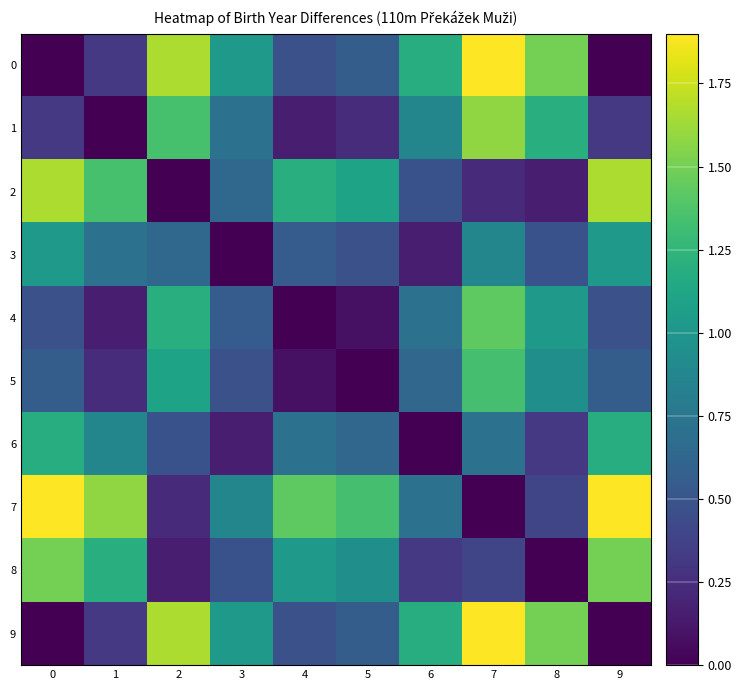

Reading left to right, list all the values displayed in this chart.

0: 0=0.0	1=0.3	2=1.7	3=1.0	4=0.5	5=0.6	6=1.2	7=1.9	8=1.5	9=0.0
1: 0=0.3	1=0.0	2=1.3	3=0.7	4=0.2	5=0.2	6=0.9	7=1.6	8=1.2	9=0.3
2: 0=1.7	1=1.3	2=0.0	3=0.6	4=1.2	5=1.1	6=0.5	7=0.2	8=0.2	9=1.7
3: 0=1.0	1=0.7	2=0.6	3=0.0	4=0.6	5=0.5	6=0.2	7=0.9	8=0.5	9=1.0
4: 0=0.5	1=0.2	2=1.2	3=0.6	4=0.0	5=0.1	6=0.7	7=1.4	8=1.0	9=0.5
5: 0=0.6	1=0.2	2=1.1	3=0.5	4=0.1	5=0.0	6=0.6	7=1.3	8=0.9	9=0.6
6: 0=1.2	1=0.9	2=0.5	3=0.2	4=0.7	5=0.6	6=0.0	7=0.7	8=0.3	9=1.2
7: 0=1.9	1=1.6	2=0.2	3=0.9	4=1.4	5=1.3	6=0.7	7=0.0	8=0.4	9=1.9
8: 0=1.5	1=1.2	2=0.2	3=0.5	4=1.0	5=0.9	6=0.3	7=0.4	8=0.0	9=1.5
9: 0=0.0	1=0.3	2=1.7	3=1.0	4=0.5	5=0.6	6=1.2	7=1.9	8=1.5	9=0.0